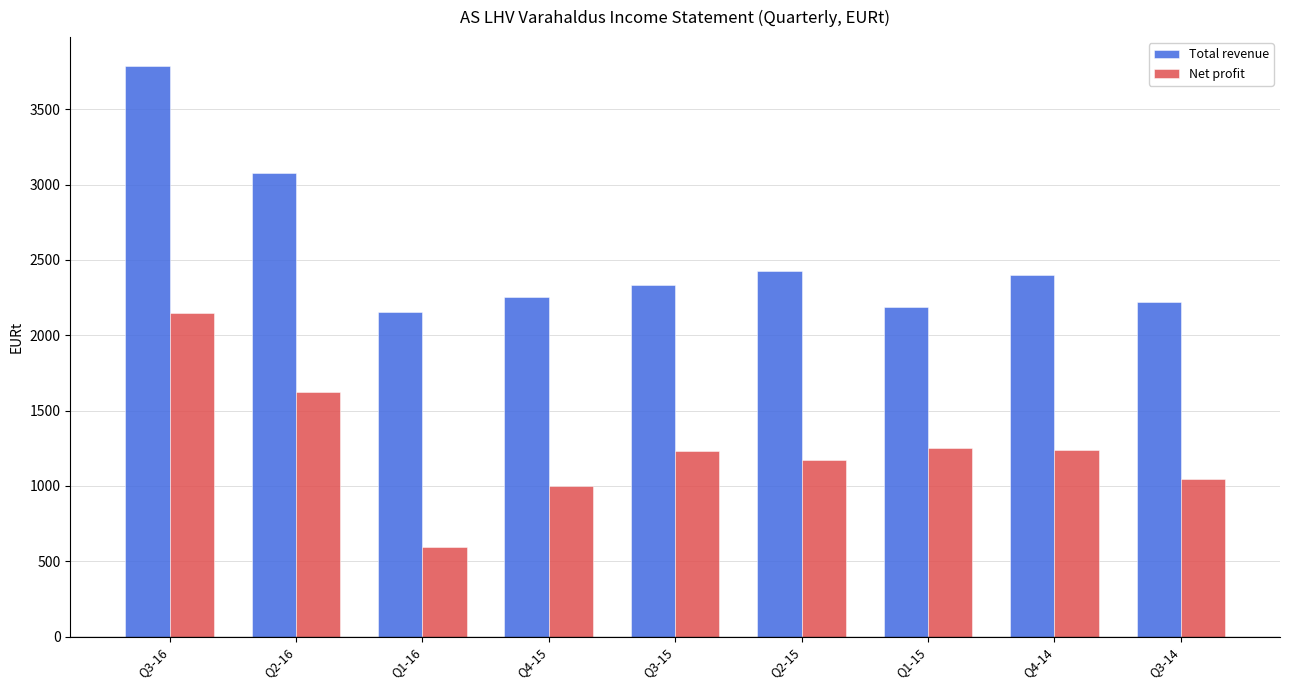

What are all the series names shown in the legend?

Total revenue, Net profit